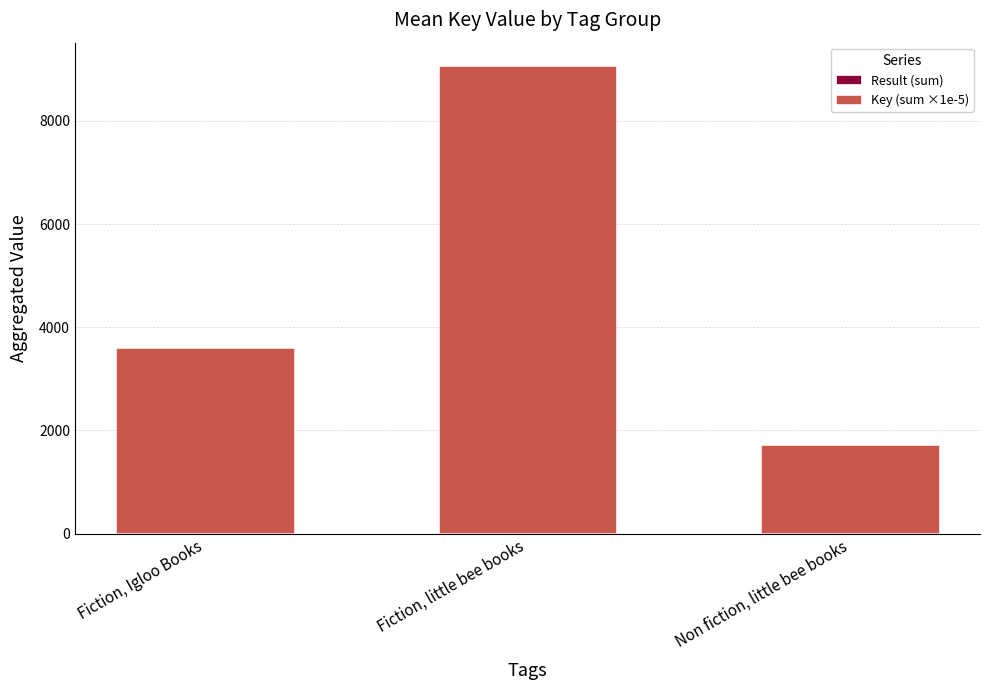

At which category is the sum across all series the highest?

Fiction, little bee books